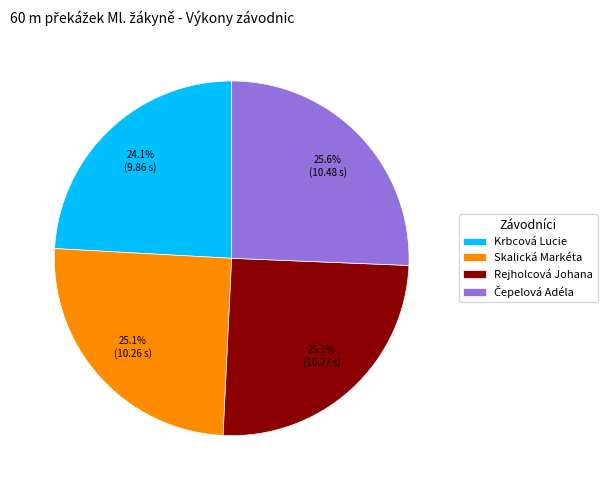

Is the sum of Krbcová Lucie and Rejholcová Johana greater than half?

No